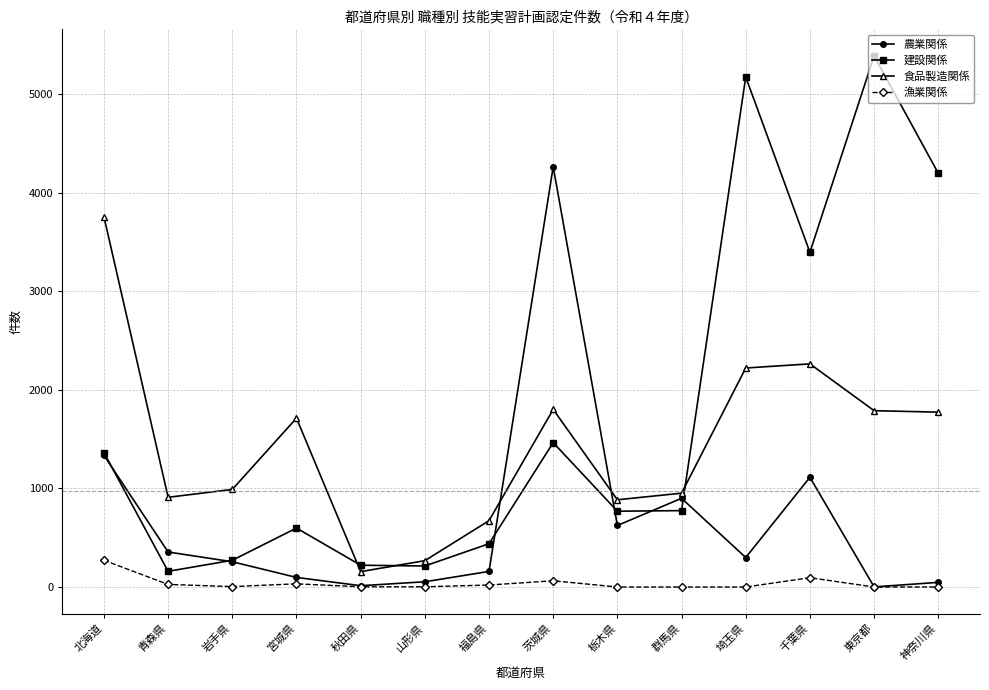

The 建設関係 series shows 775 at 群馬県. True or false?

True